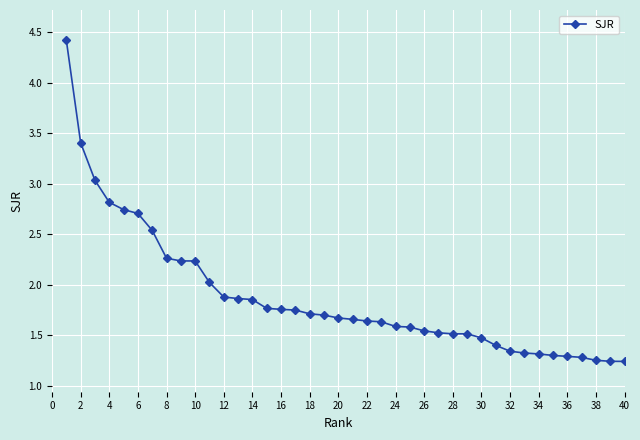

What is the maximum value shown in the chart?

4.4